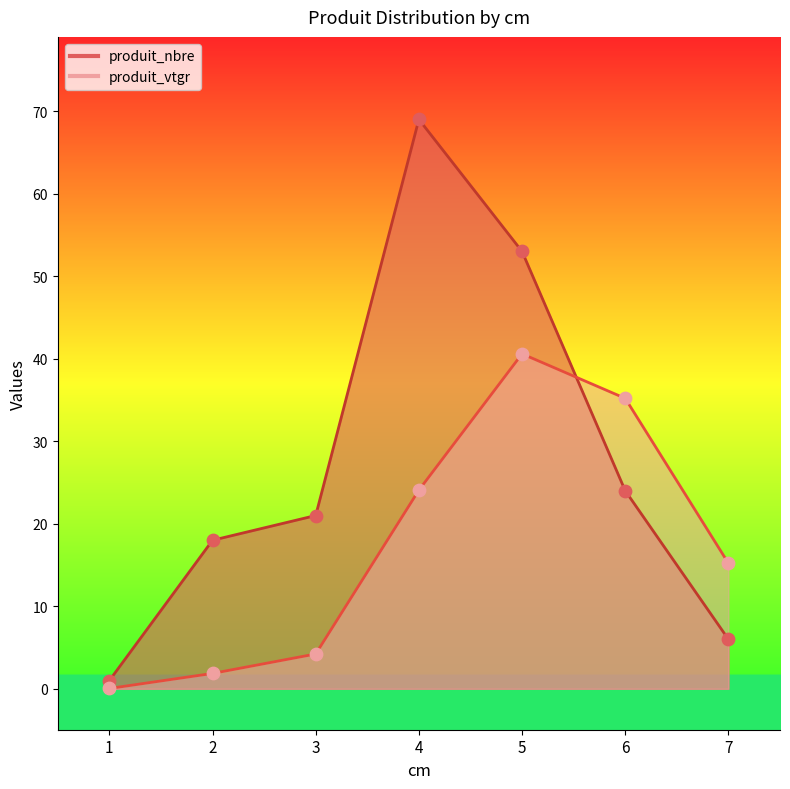

Which series reaches the minimum Y coordinate?

produit_vtgr